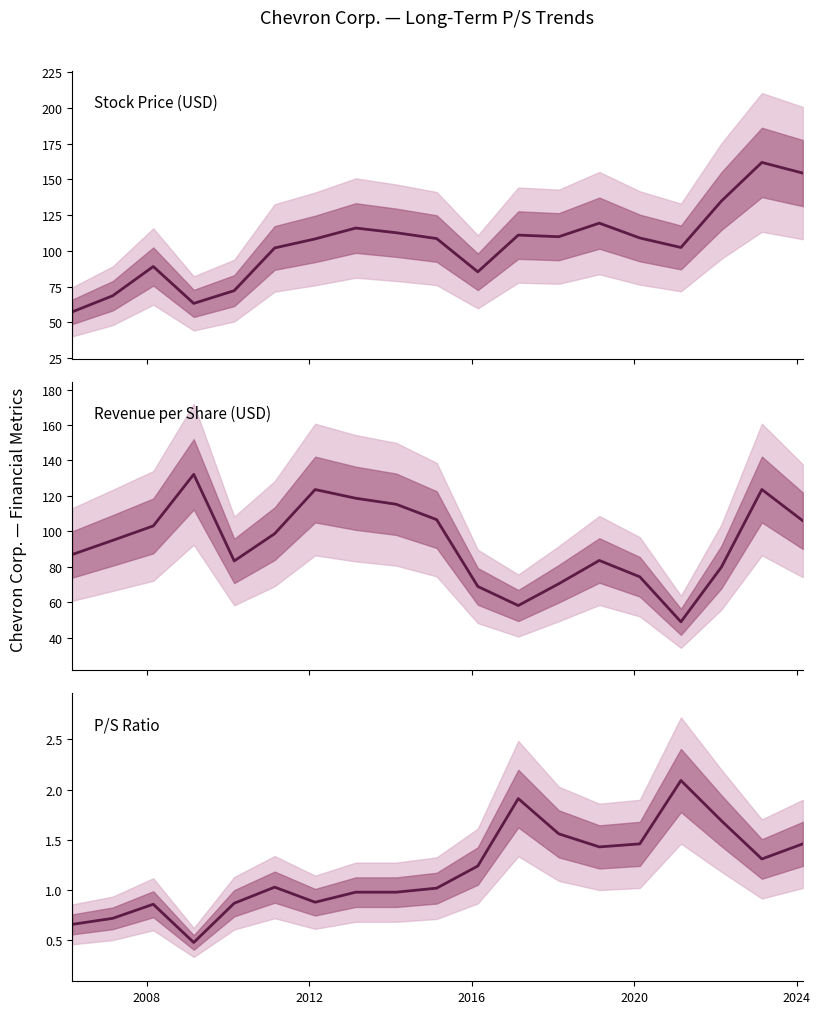

List the series in order of their peak value, lowest first.

P/S Ratio, Revenue per Share, Stock Price